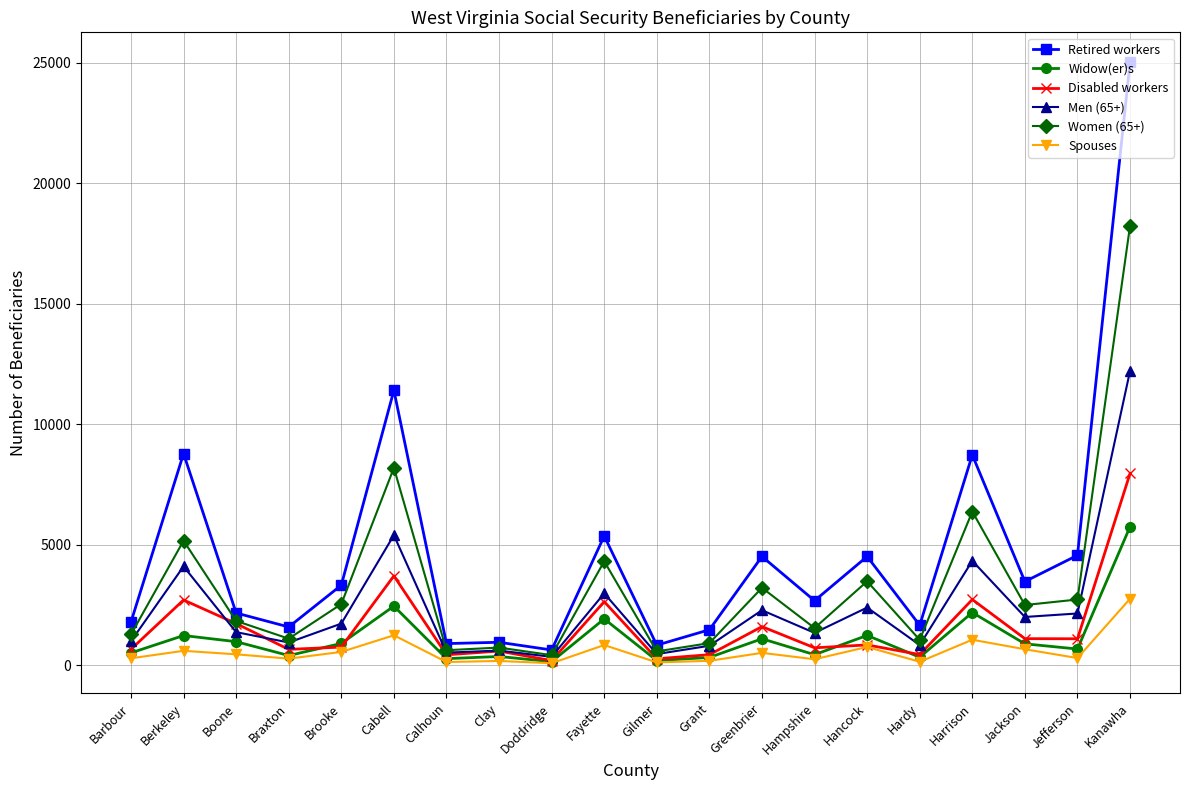

At how many categories does at least one series exceed 3179?

10